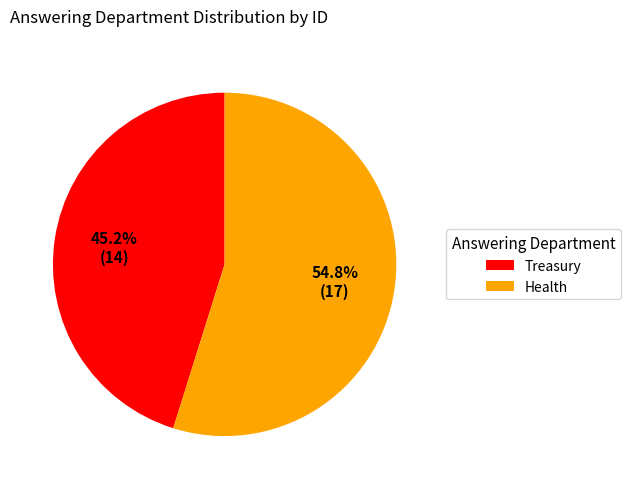

Which slice is the smallest?

Treasury